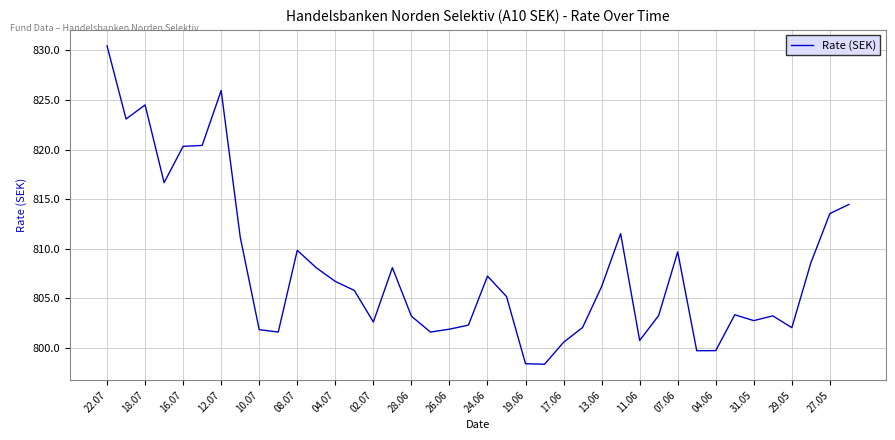

What is the maximum value shown in the chart?

830.4